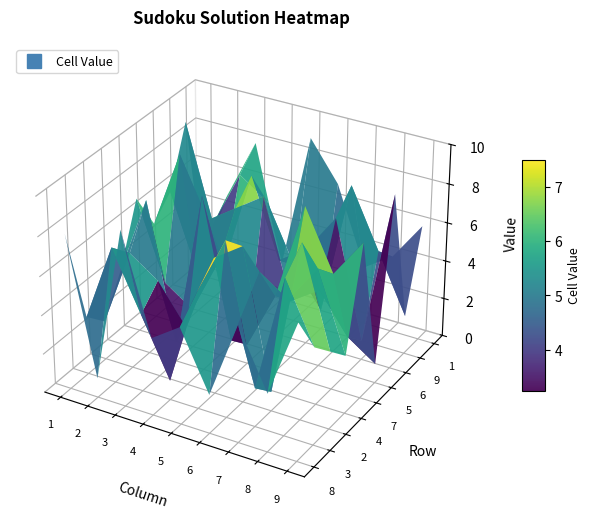

Which has a higher value, 7 or 1?

7